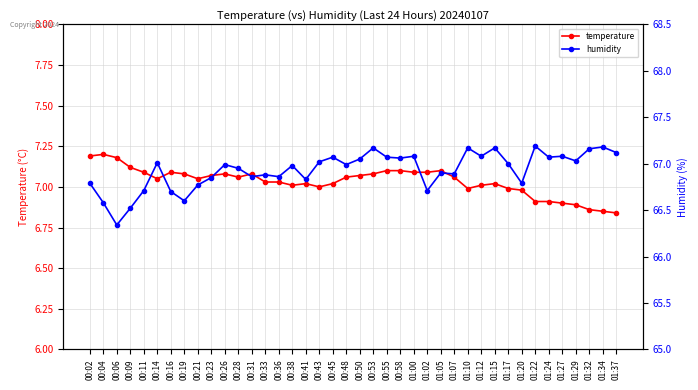

In humidity, how many points are higher than both neighbors (excluding endpoints)?

13